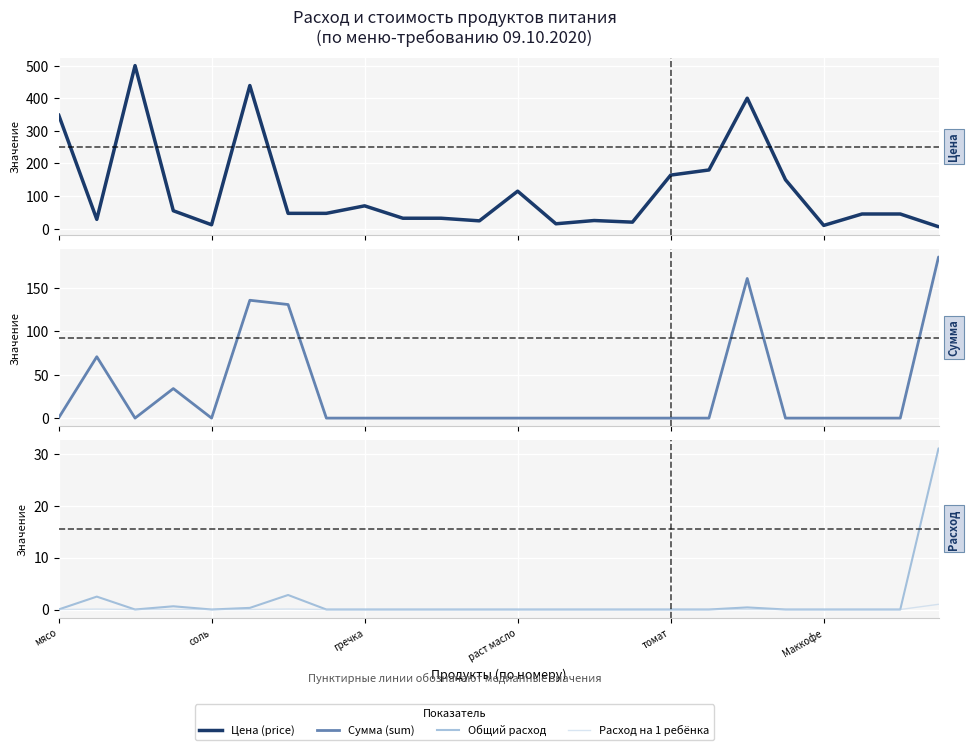

Which series has the largest total across all categories?

Цена (price)